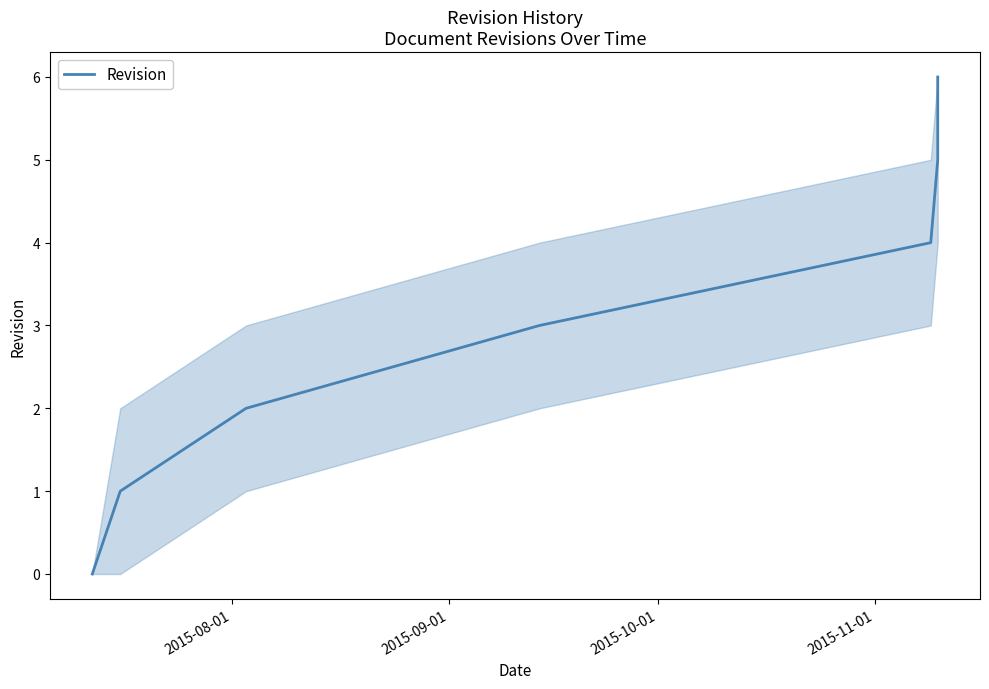

Is it true that the value at 2015-08-01 is -2?

False